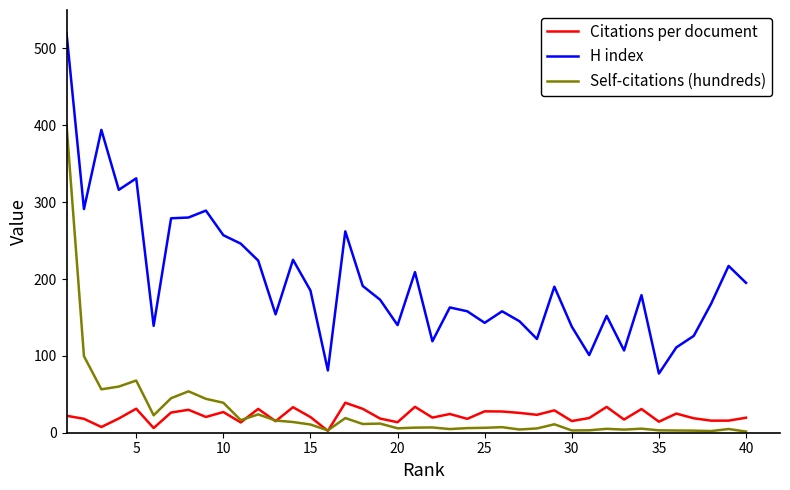

True or false: Citations per document and H index intersect in this chart.

False